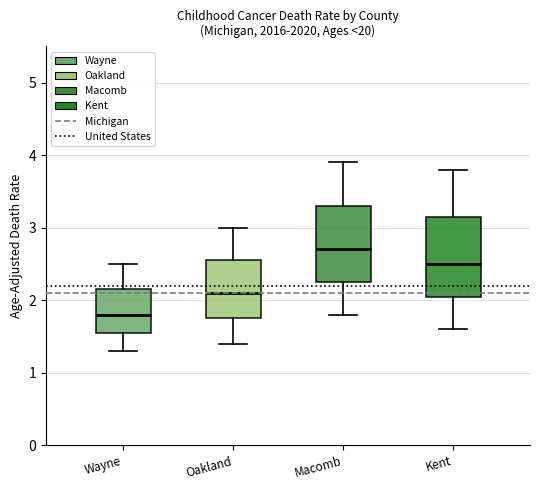

Which box has the highest median line?

Macomb